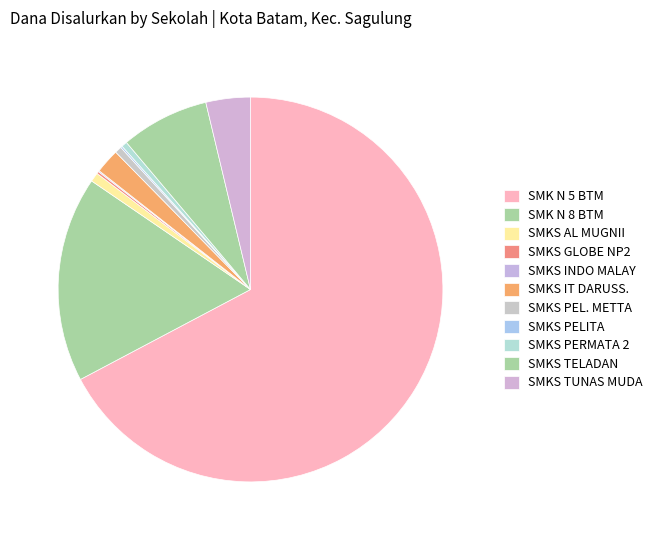

Rank the categories by value from highest to lowest.

SMK NEGERI 5 BATAM, SMK NEGERI 8 BATAM, SMKS TELADAN BATAM, SMKS TUNAS MUDA BERKARYA BATAM, SMKS IT DARUSSALAM BOARDING SCHOOL 01, SMKS AL MUGNII MANDIRI, SMKS PELAYARAN SINAR METTA, SMKS PERMATA HARAPAN 2 BATAM, SMKS GLOBE NATIONAL PLUS 2, SMKS PELITA BANGSA SCHOOL, SMKS INDO MALAY SCHOOL BATAM